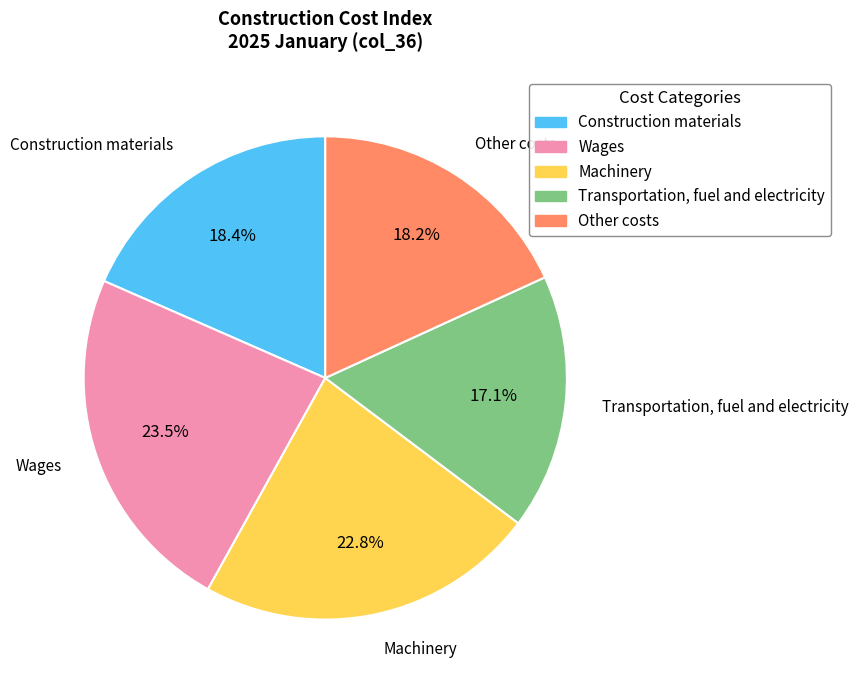

Combined, what portion of the pie is Transportation, fuel and electricity and Machinery?

39.9%